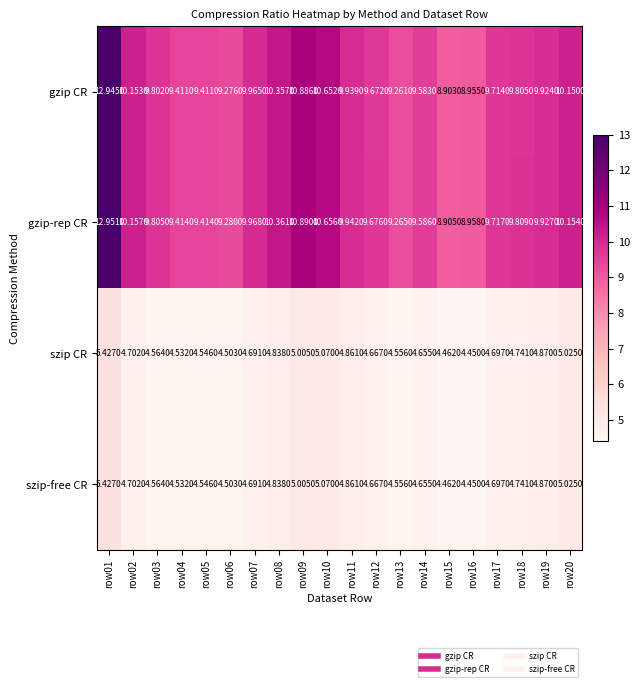

Is the value of gzip-rep CR at row16 greater than the value of gzip CR at row02?

No